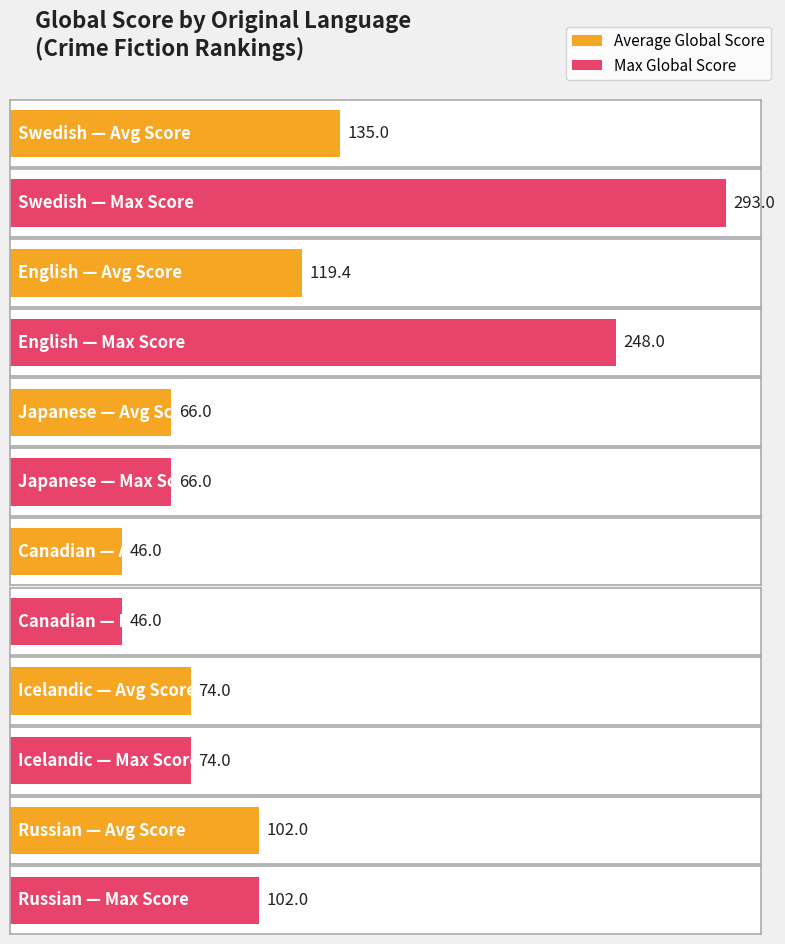

At how many categories does at least one series exceed 267?

1